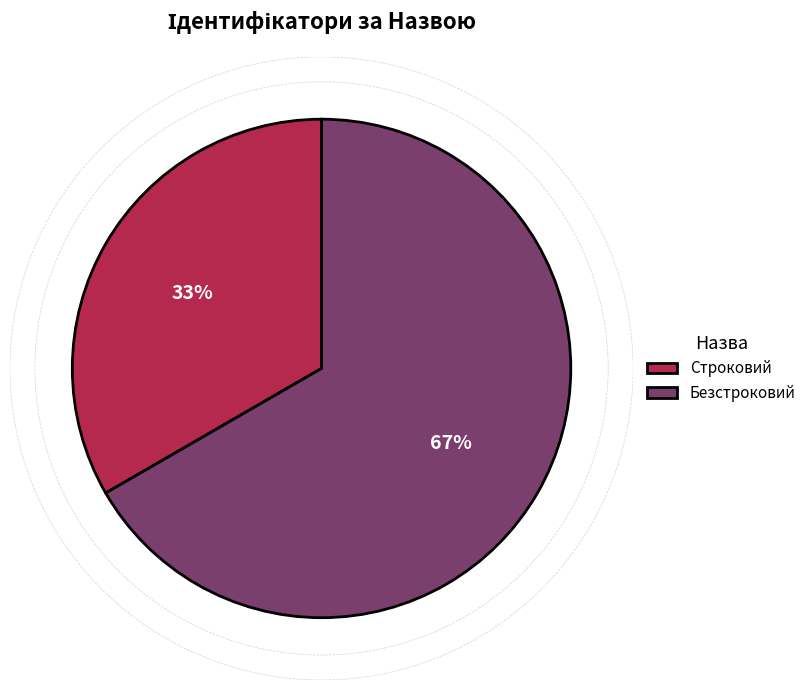

Which category has the smallest portion of the pie?

Строковий